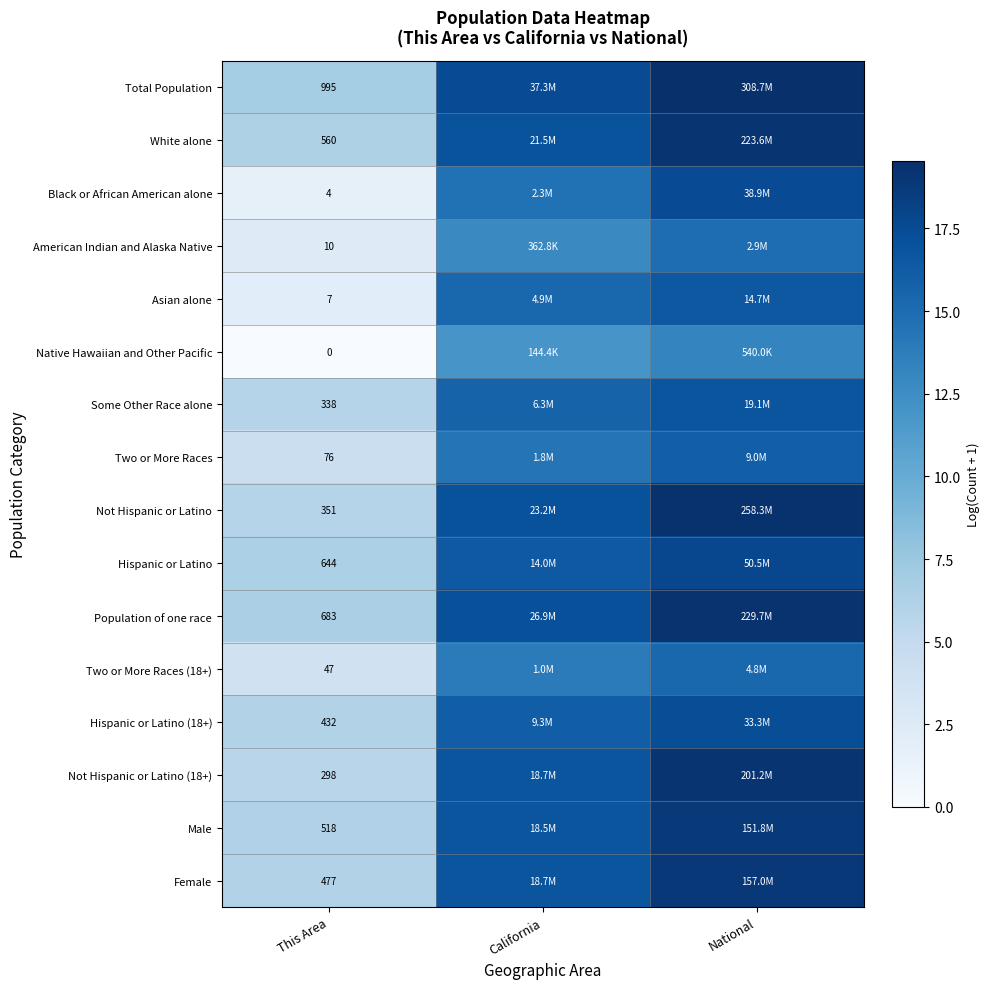

What is the spread (max minus min) of values at National?

6.3